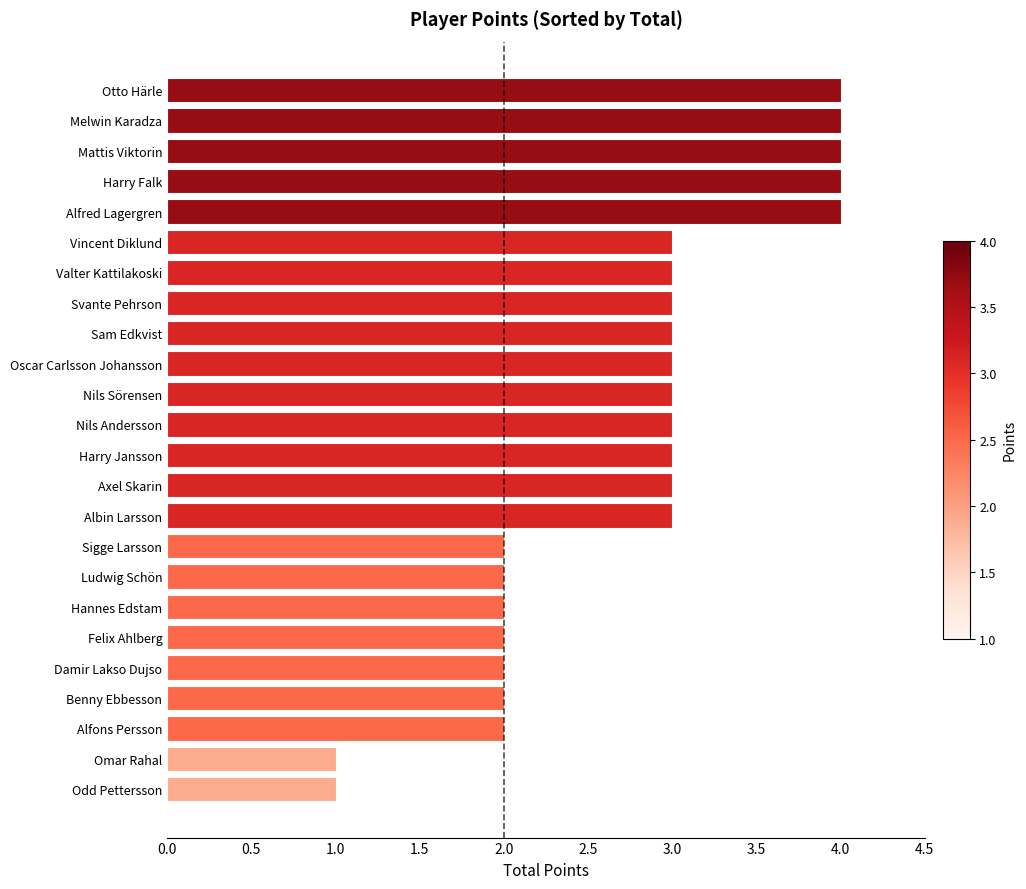

Count the number of categories in the chart.

24